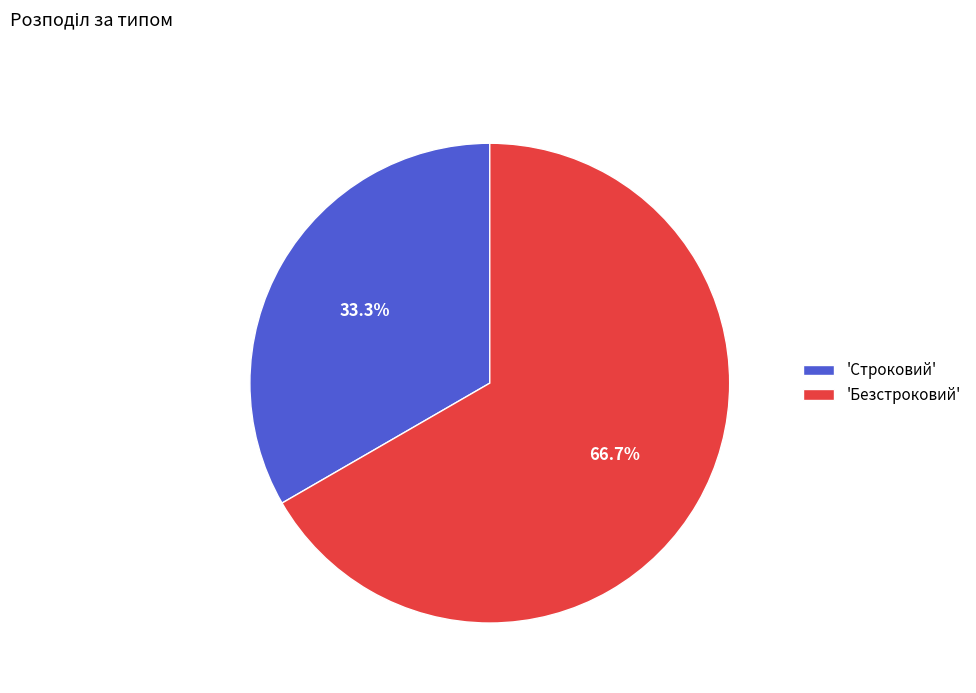

Approximately how many times larger is the value at 'Строковий' compared to 'Безстроковий'?

0.5